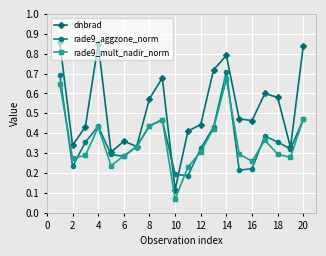

True or false: rade9_aggzone_norm and rade9_mult_nadir_norm cross at least once.

True